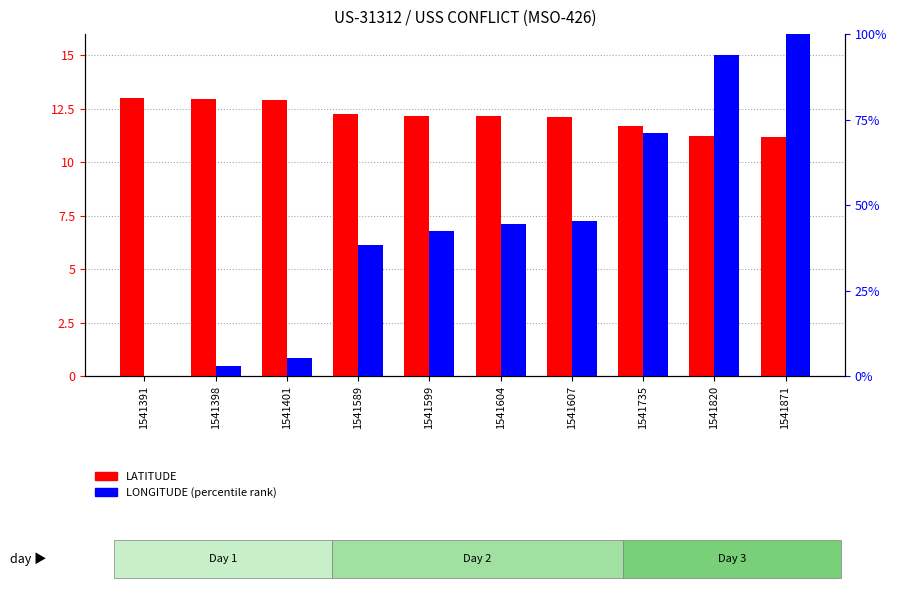

Reading left to right, list all the values displayed in this chart.

LATITUDE: 13.0	13.0	12.9	12.3	12.2	12.2	12.1	11.7	11.2	11.2
LONGITUDE (percentile): 0.0	2.8	5.3	38.2	42.3	44.4	45.2	71.1	93.8	100.0